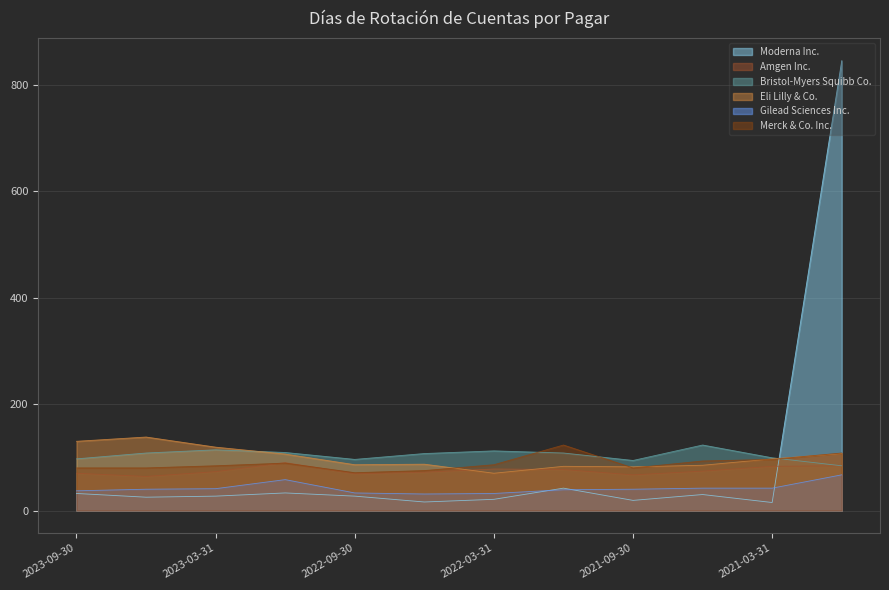

What is the difference between the maximum and minimum values in the Gilead Sciences Inc. series?

36